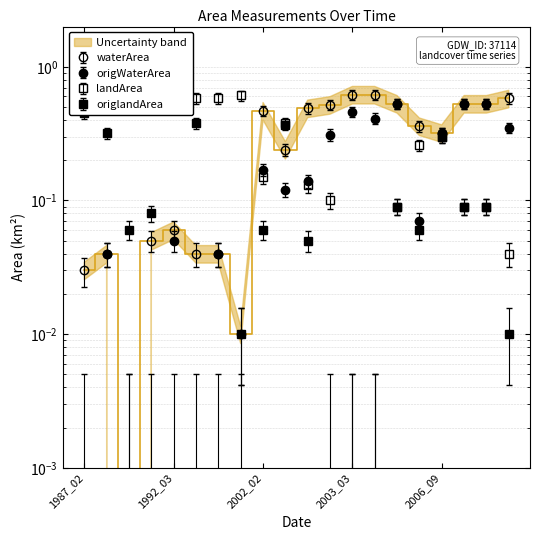

What is the sum of all origWaterArea values?

3.6